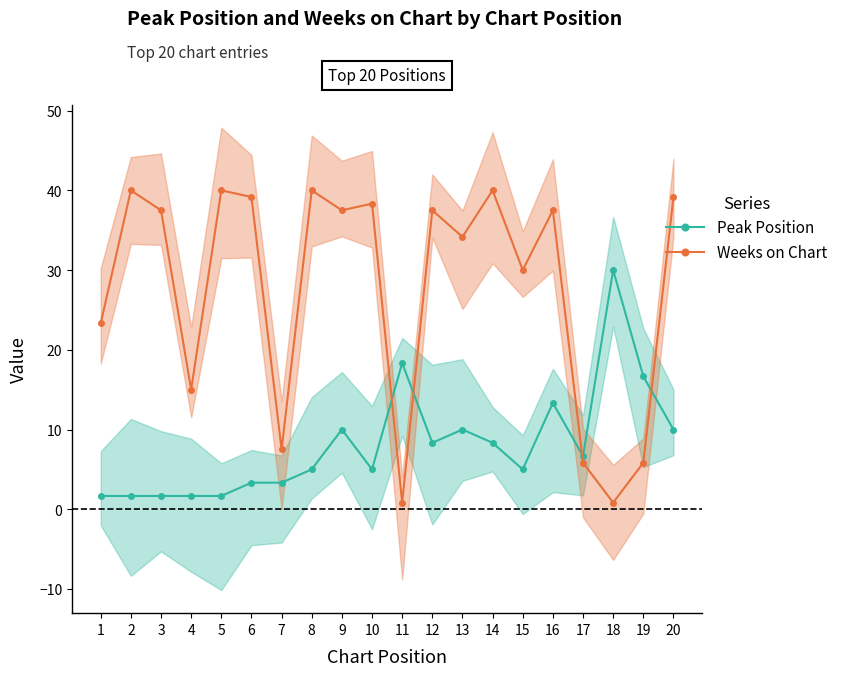

How many intersections are there between Peak Position and Weeks on Chart?

4